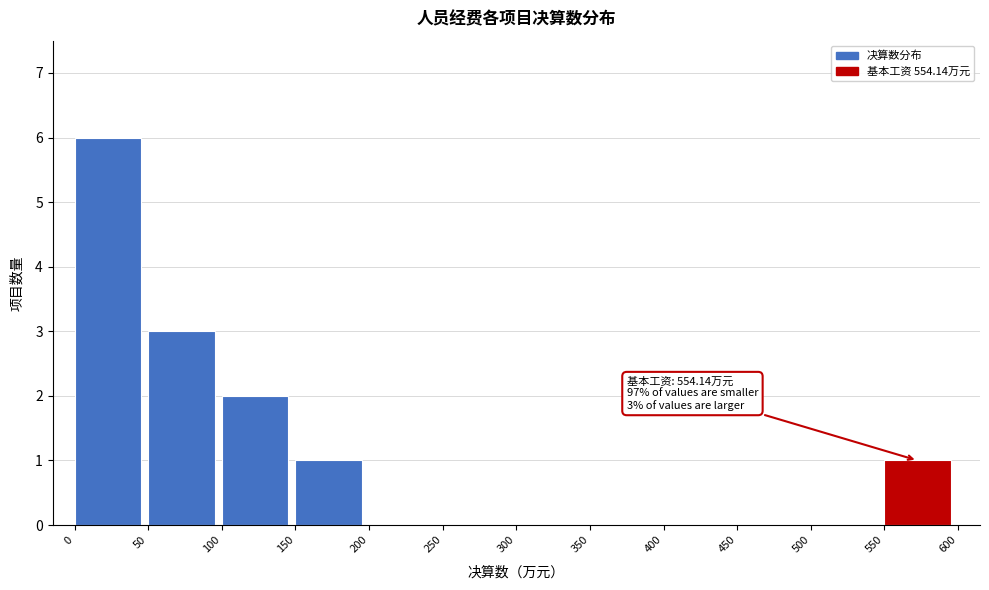

Over which range of the x-axis is the bar tallest?

0 to 50